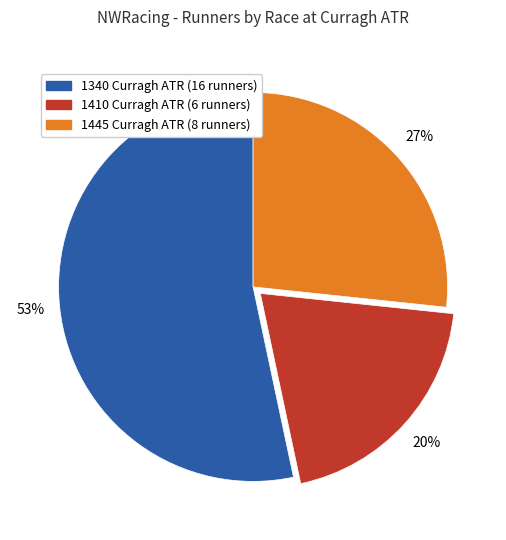

Which slice is the largest?

1340 Curragh ATR (16 runners)